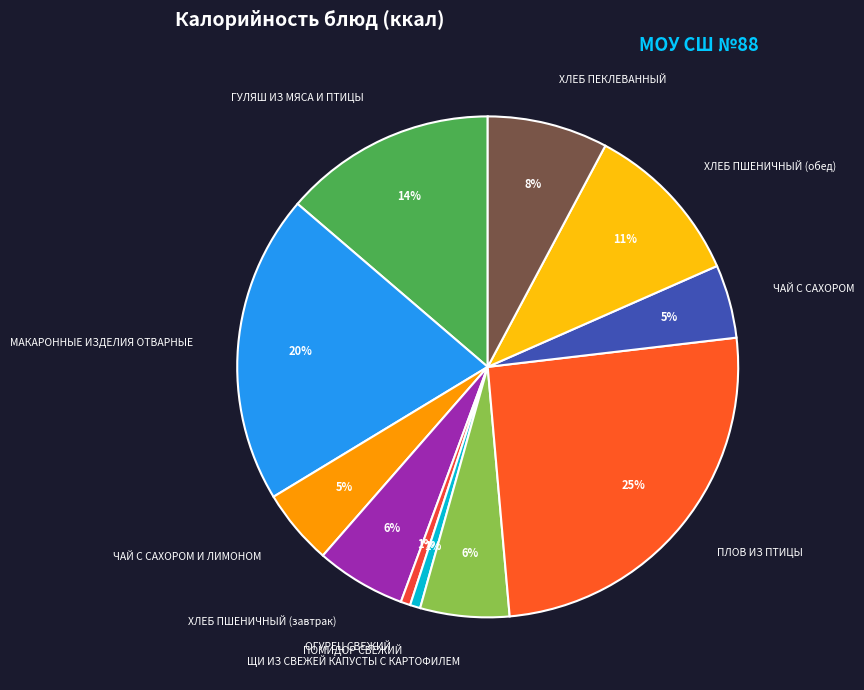

What is the ratio of the value at ХЛЕБ ПШЕНИЧНЫЙ (завтрак) to the value at ЧАЙ С САХОРОМ И ЛИМОНОМ?

1.2